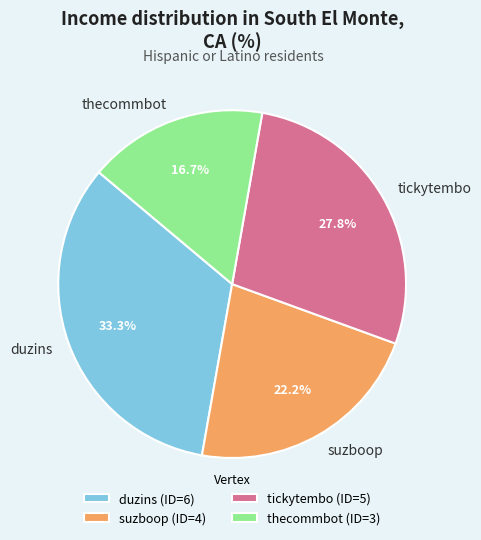

To the nearest percent, what percentage of the pie is suzboop?

22%